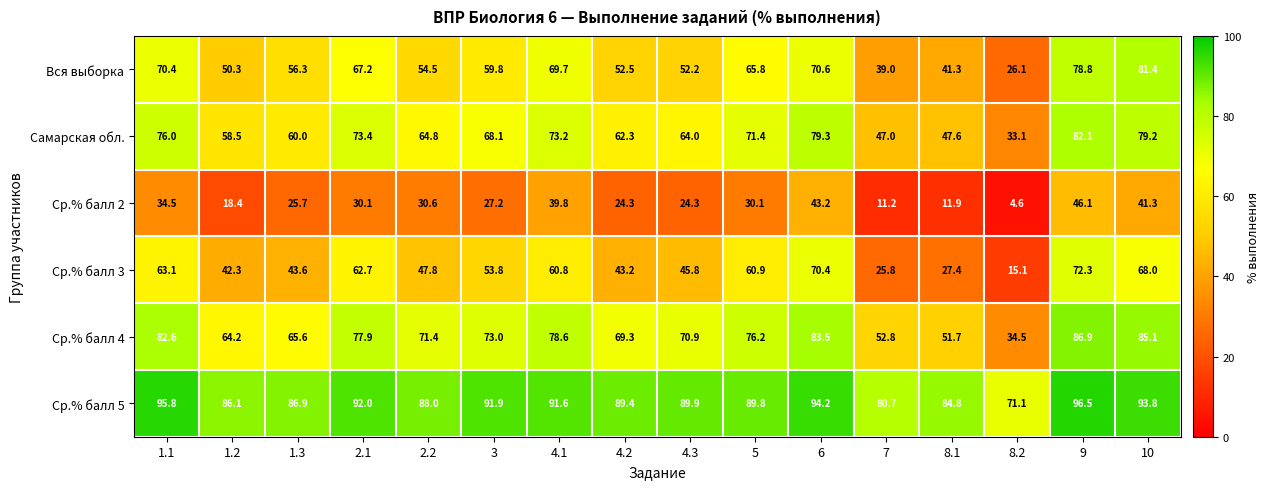

What is the sum of the Ср.% балл 4 values at 9 and 8.2?

121.4